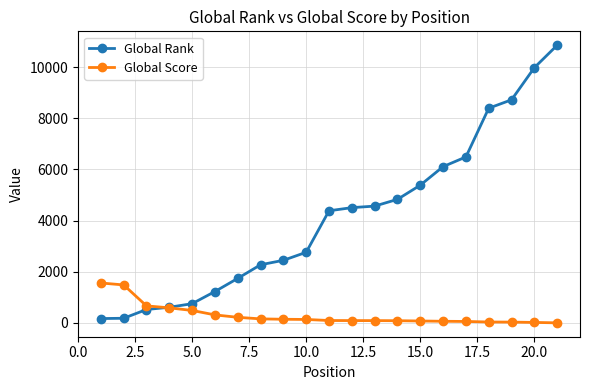

What is the lowest value of the Global Rank series?

171